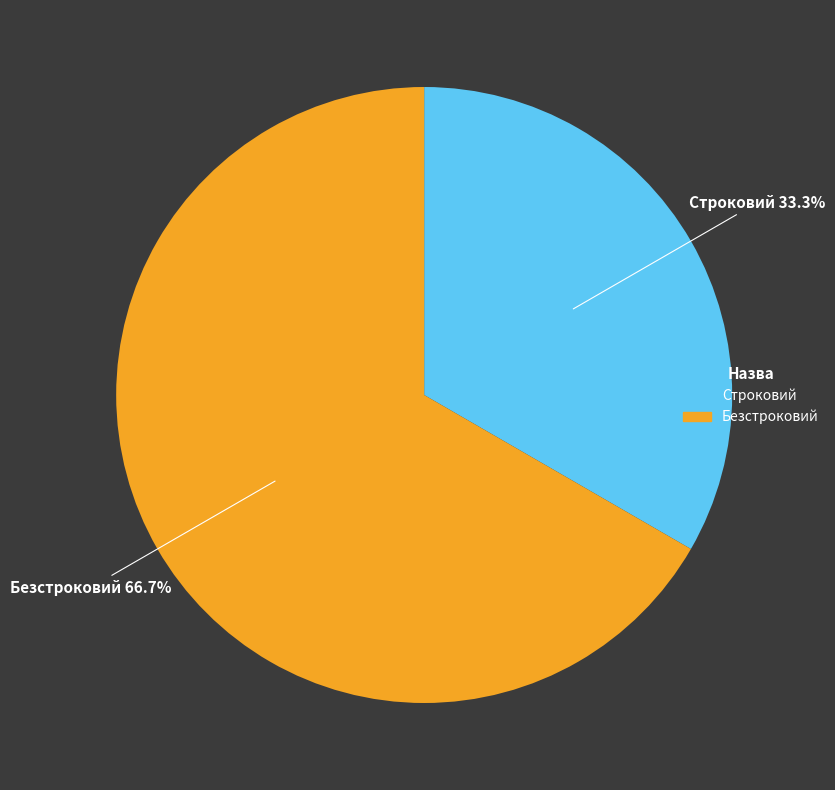

Is there any slice that represents more than half of the pie?

Yes